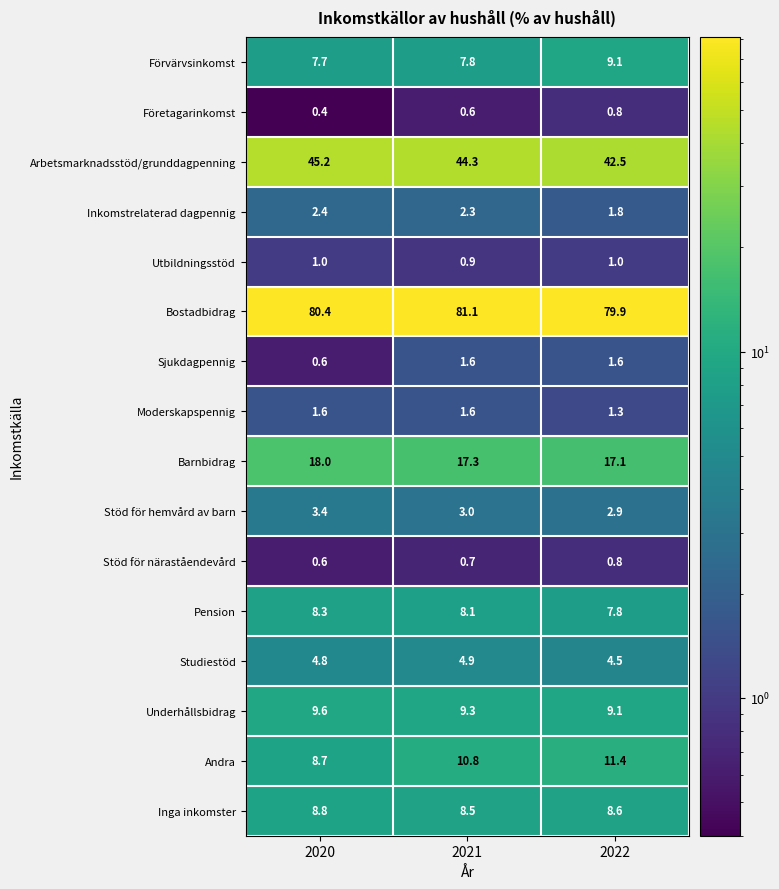

List the labels in order of Pension value, largest first.

2020, 2021, 2022